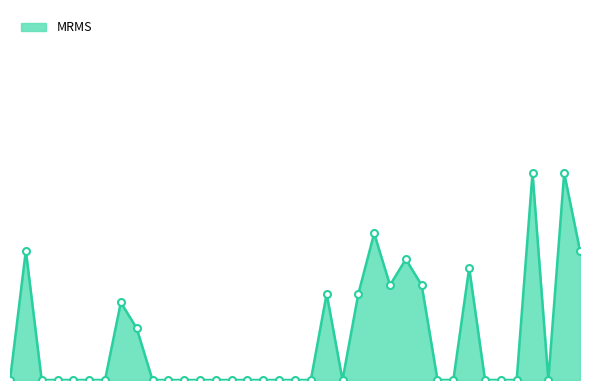

Rank the categories by value from lowest to highest.

ABYA2, ALEA2, ALHA2, ALQA2, ALSA2, ALXA2, APTA2, APXA2, ARDA2, ARGA2, ASIA2, ATGA2, AUKA2, AWRA2, AYBA2, AYMA2, AYTA2, BATA2, BDVA2, BEBA2, BFLA2, BGLA2, BGQA2, BKCA2, AMCA2, AMBA2, BAEA2, BAWA2, BCHA2, BDRA2, BENA2, BCTA2, AGLA2, BKSA2, BAXA2, BIRA2, BKLA2